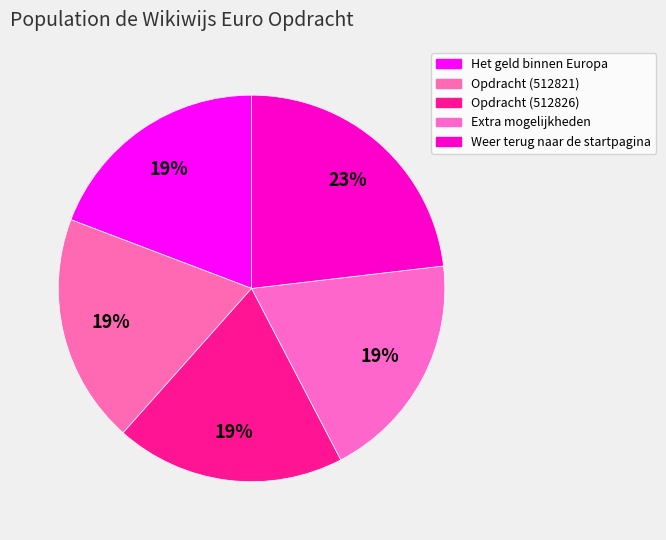

To the nearest percent, what is the average slice percentage?

20%